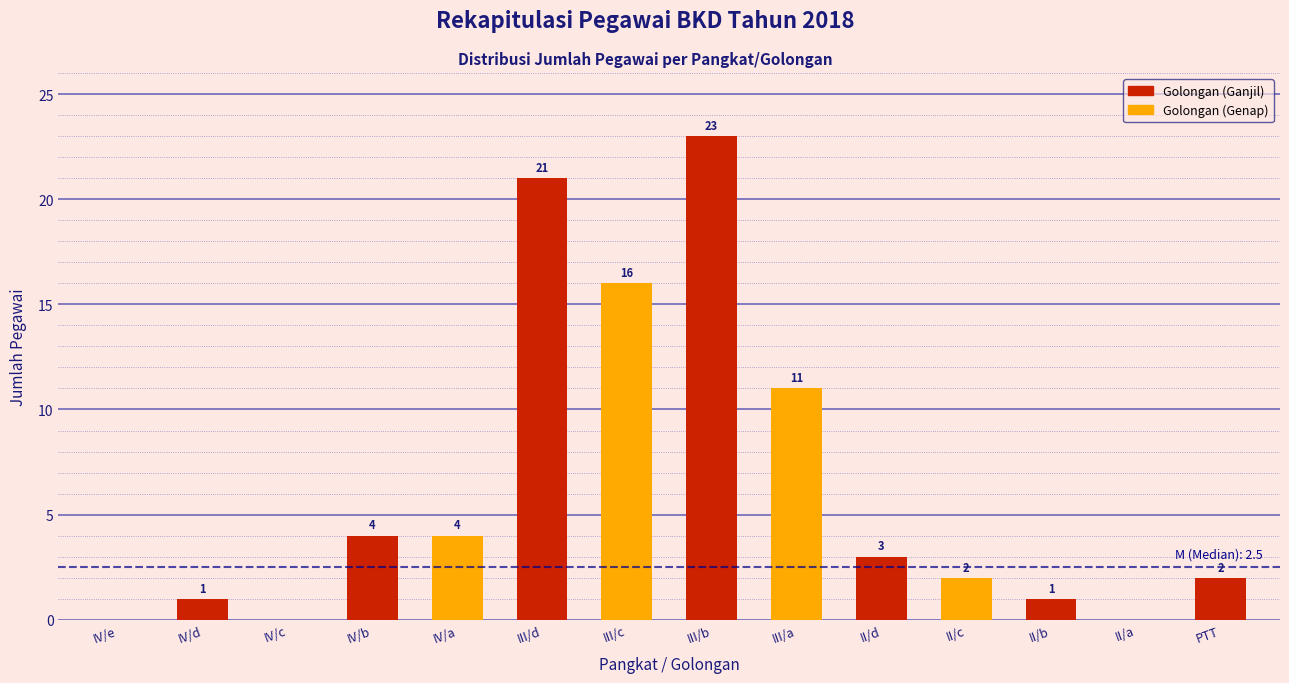

The chart shows a value of 0 at II/a. True or false?

True